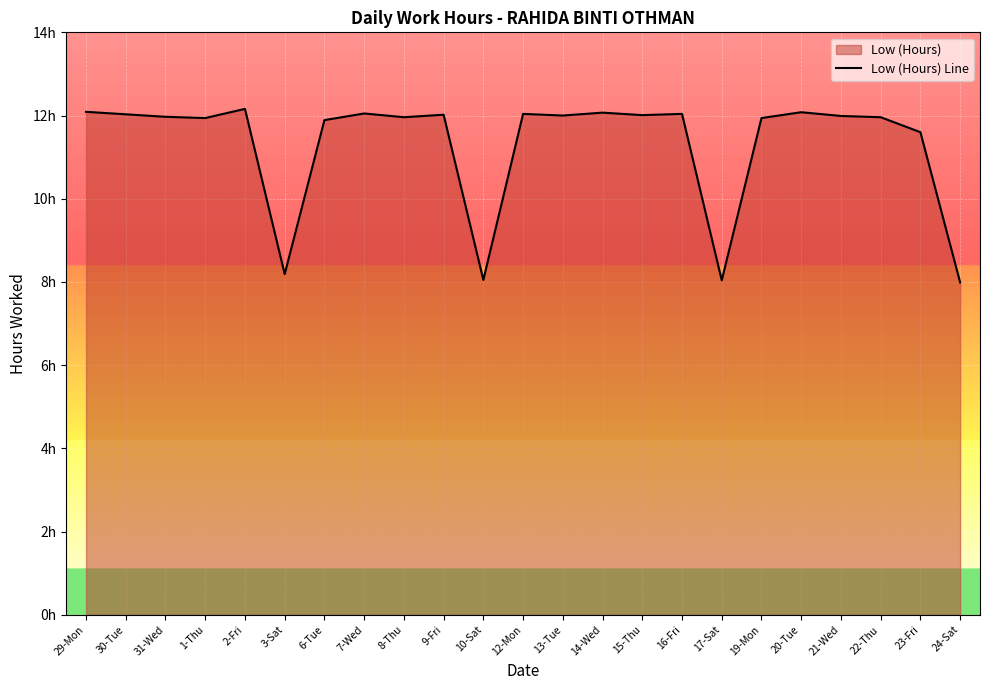

Reading left to right, what are all the values shown in this chart?

12.1	12.0	12.0	11.9	12.2	8.2	11.9	12.1	12.0	12.0	8.1	12.0	12.0	12.1	12.0	12.0	8.0	11.9	12.1	12.0	12.0	11.6	8.0